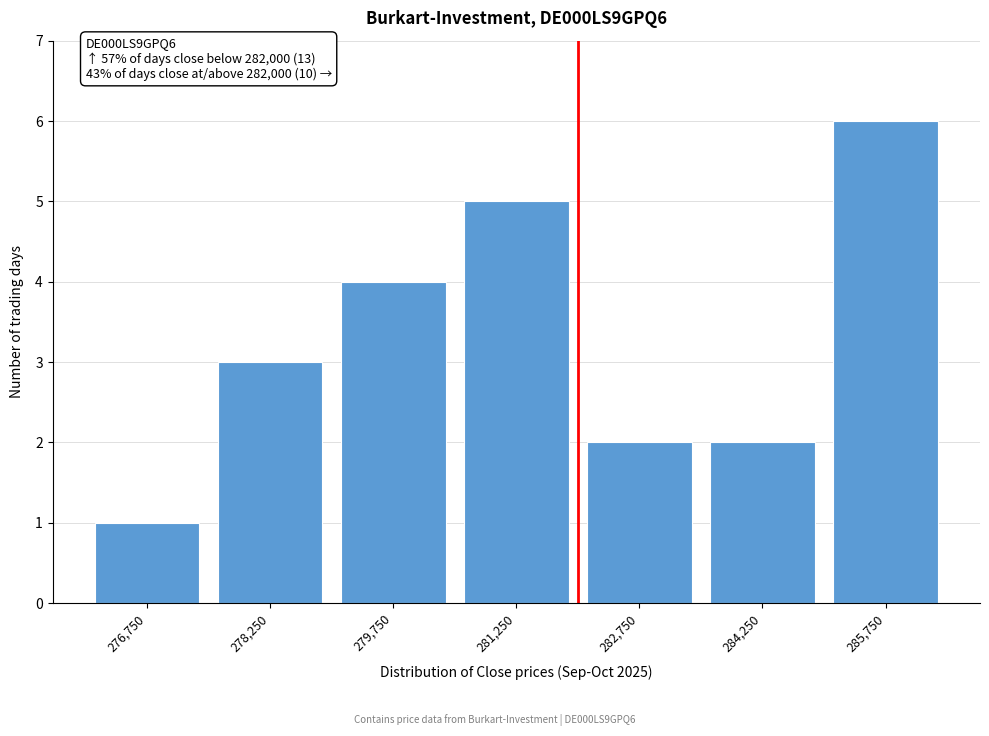

Over which range of the x-axis is the bar tallest?

285000 to 286500